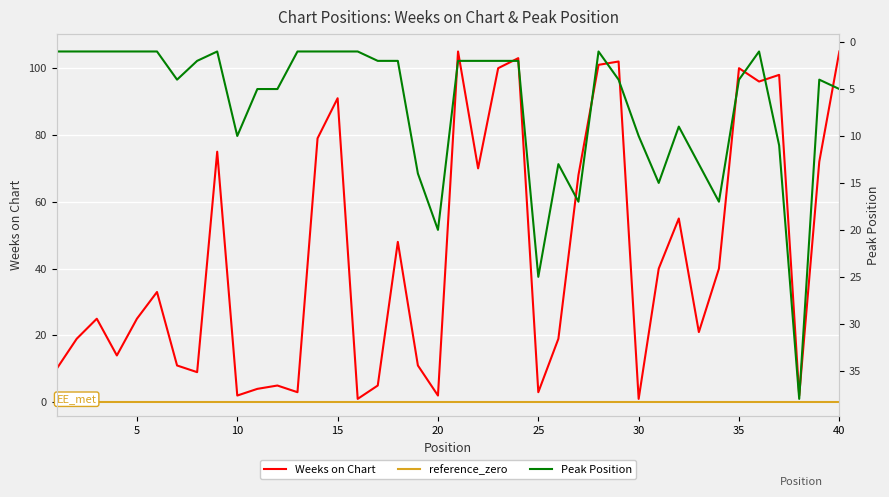

What is the maximum value for Weeks on Chart?

105